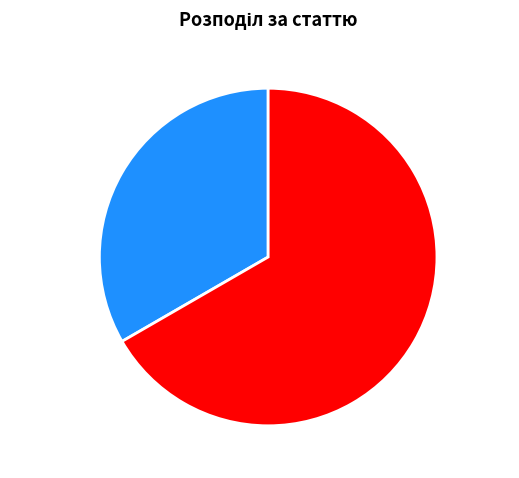

Is there any slice that represents more than half of the pie?

Yes